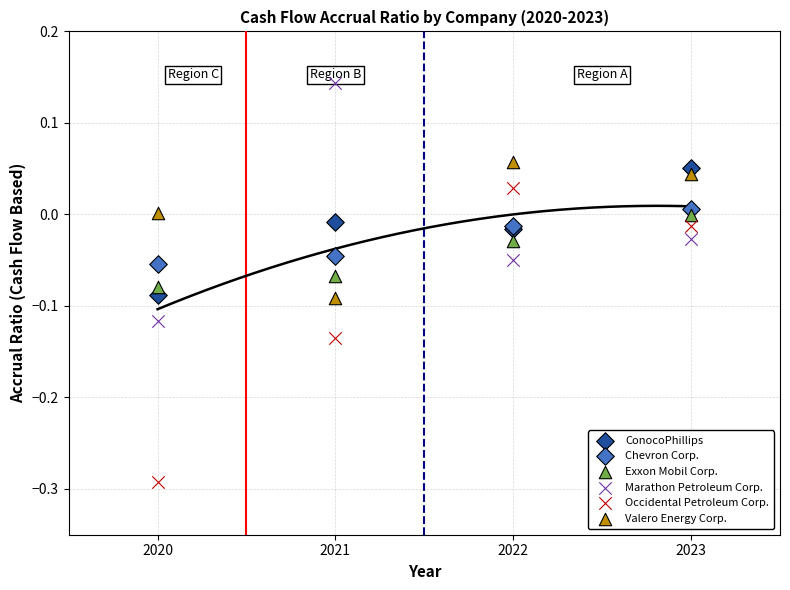

Which series has the widest spread of Y values?

Occidental Petroleum Corp.